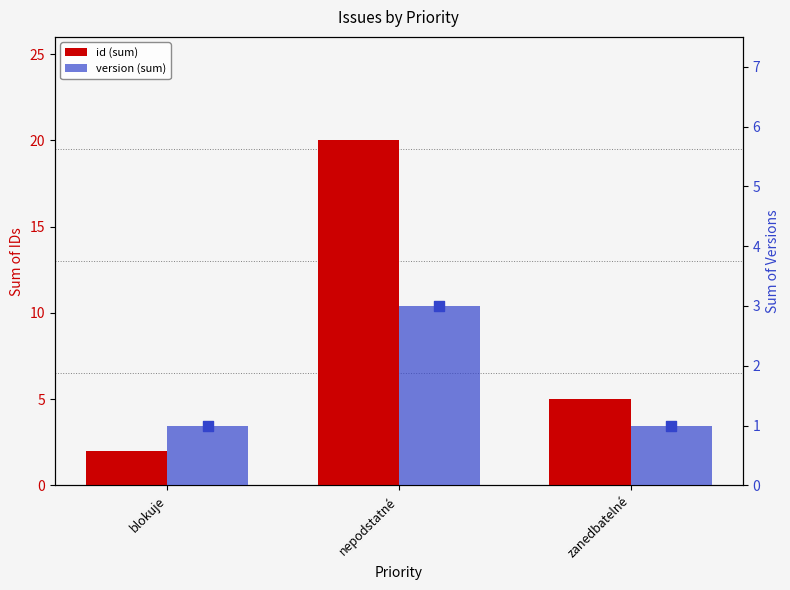

Which series has the largest Y range (max minus min)?

id (sum)